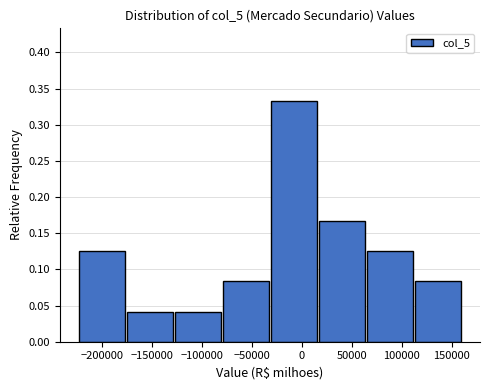

How tall is the bar that spans -125000 to -80000 on the x-axis? Neither the bar edges nor the heights are printed on the chart, so give them approximately, as read against the axes.

0.040